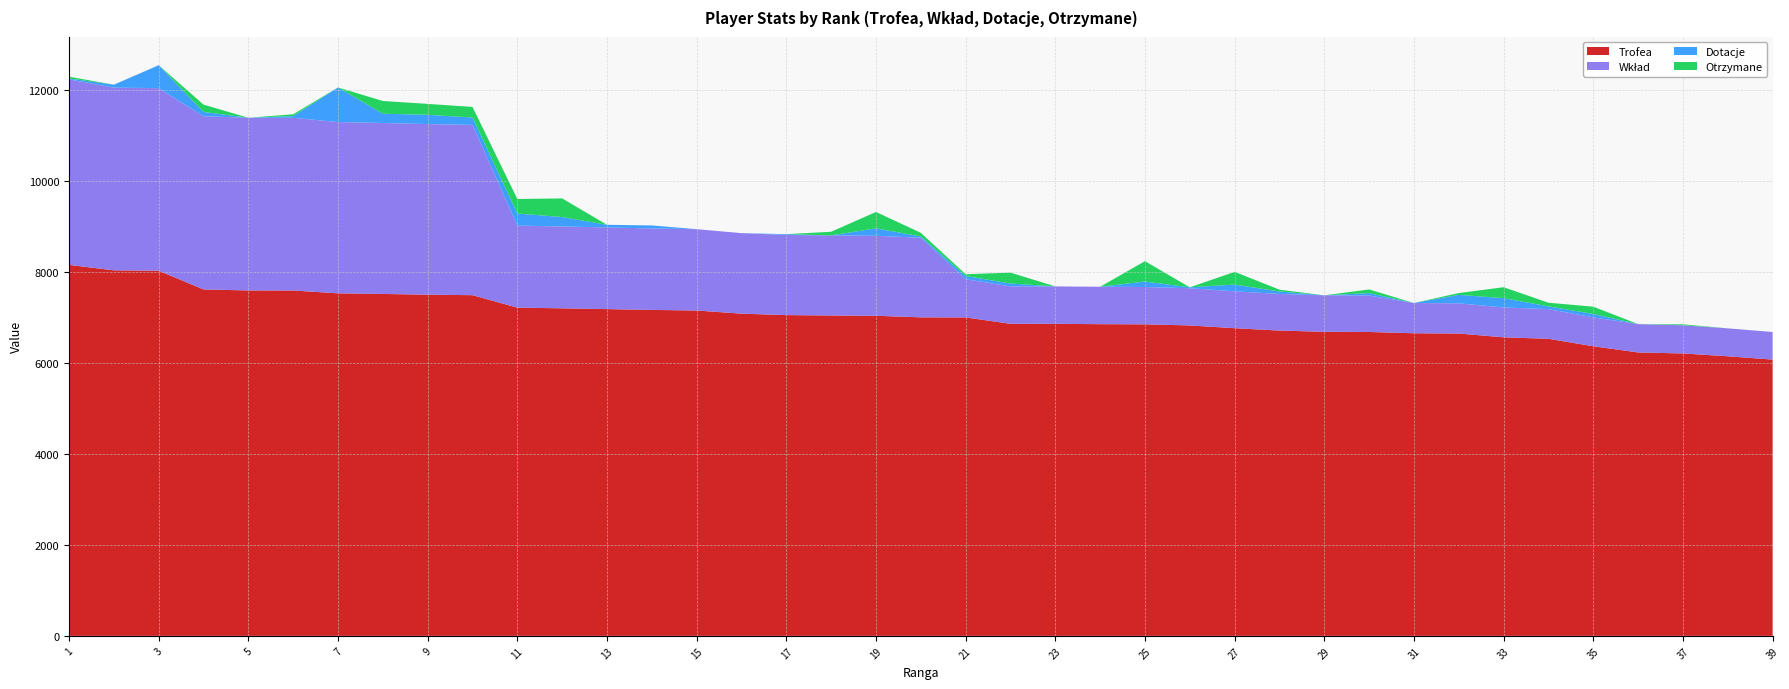

Reading right to left, extract all data points from this chart.

Trofea: 6073	6146	6208	6230	6366	6530	6563	6646	6652	6680	6684	6711	6763	6824	6848	6852	6859	6860	7000	7002	7036	7043	7051	7083	7152	7165	7183	7200	7215	7489	7500	7516	7530	7592	7593	7615	8027	8035	8155
Wkład: 607	614	620	623	636	653	656	664	665	801	802	805	811	818	821	822	823	823	840	1750	1759	1760	1762	1770	1788	1791	1795	1800	1803	3744	3750	3758	3765	3796	3796	3807	4013	4017	4077
Dotacje: 0	0	0	0	74	60	205	186	0	54	0	54	148	20	120	0	0	62	70	28	163	0	18	0	0	66	58	206	266	162	204	204	760	38	0	96	504	64	20
Otrzymane: 0	0	20	0	160	80	240	40	0	80	0	40	280	0	448	0	0	240	40	80	360	80	0	0	0	0	0	410	320	232	240	280	0	40	0	160	0	0	40